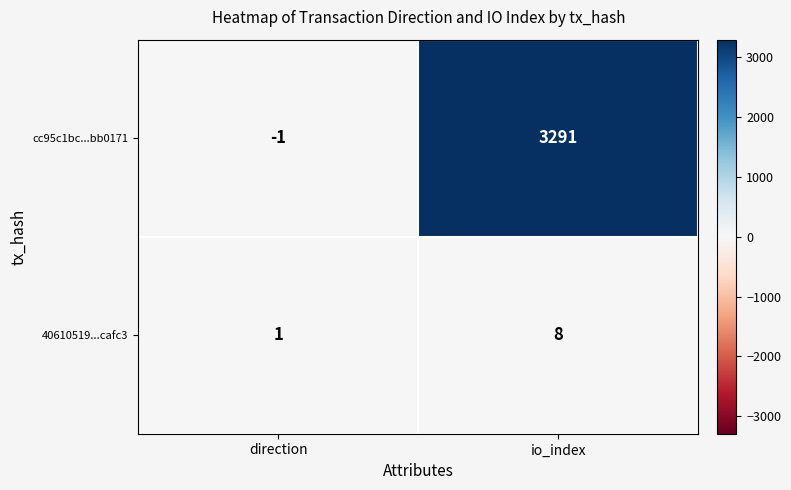

Reading left to right, list all the values displayed in this chart.

cc95c1bc...bb0171: direction=-1	io_index=3291
40610519...cafc3: direction=1	io_index=8